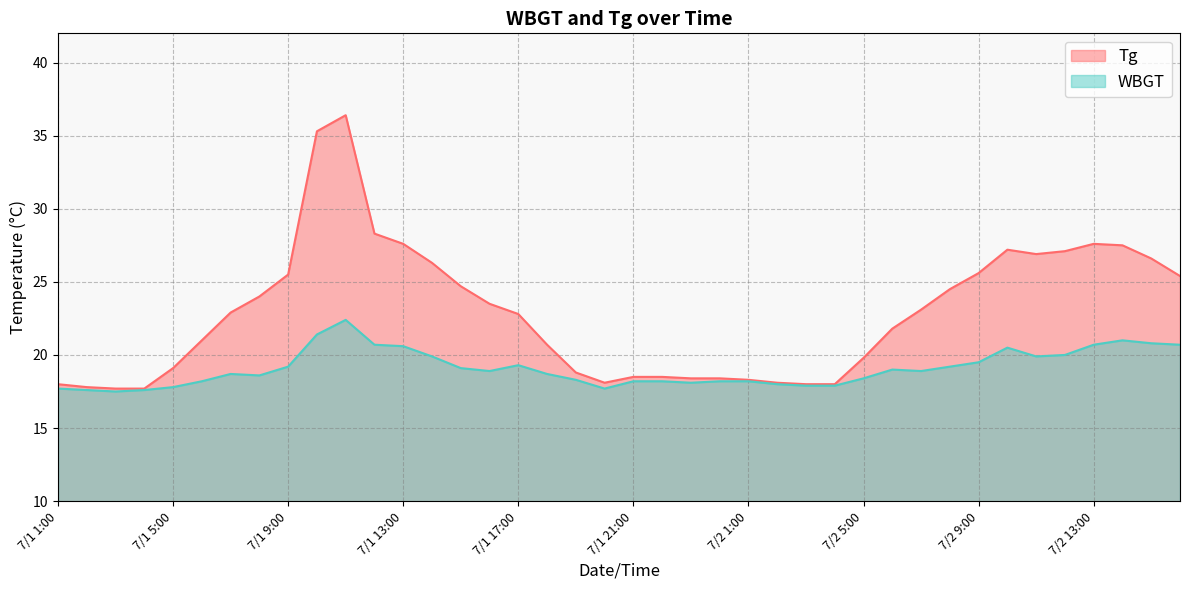

How many values in the WBGT series exceed 18?

31